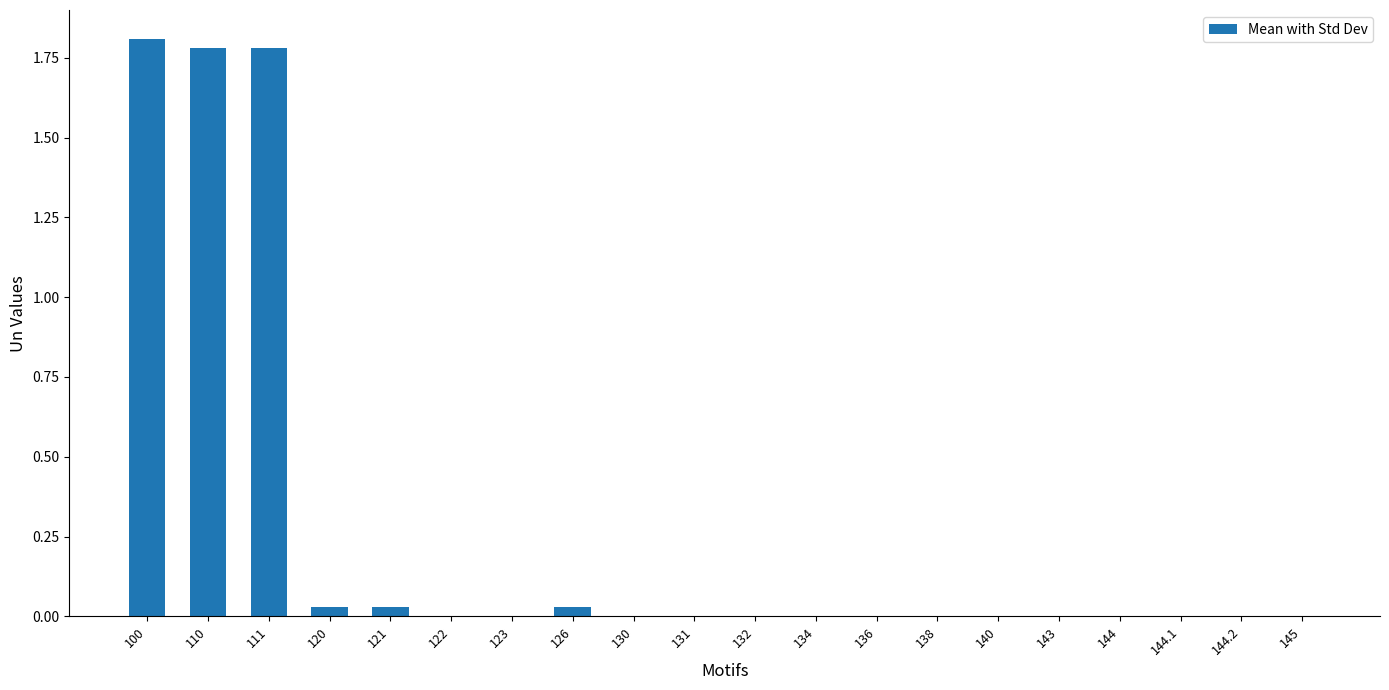

What is the change in value from 100 to 130?

-1.8